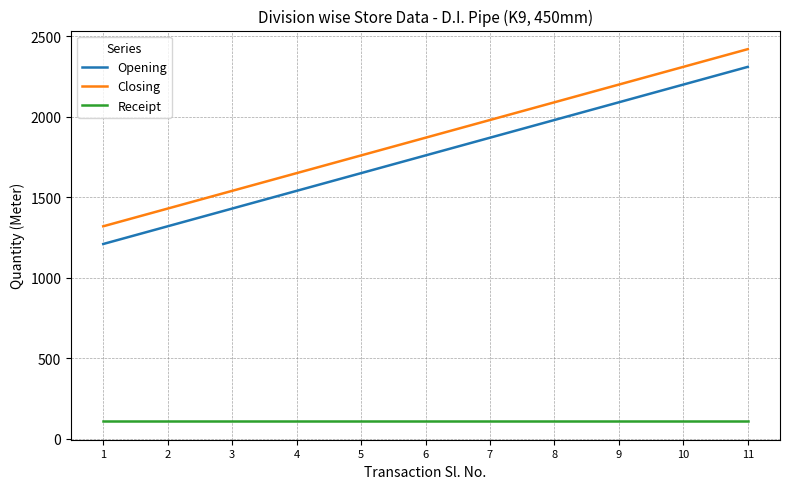

At which category does the chart reach its peak across all series?

11